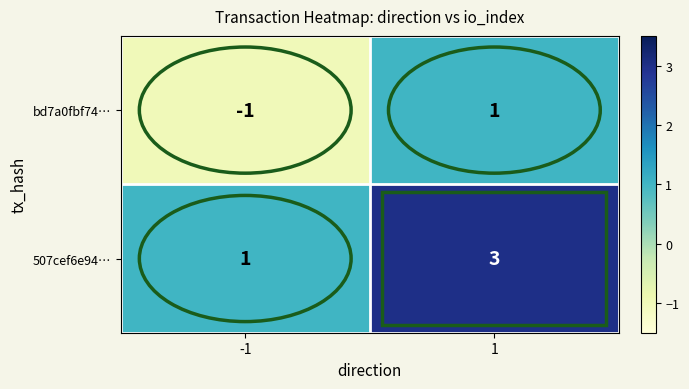

Which series has the largest total across all categories?

507cef6e94…